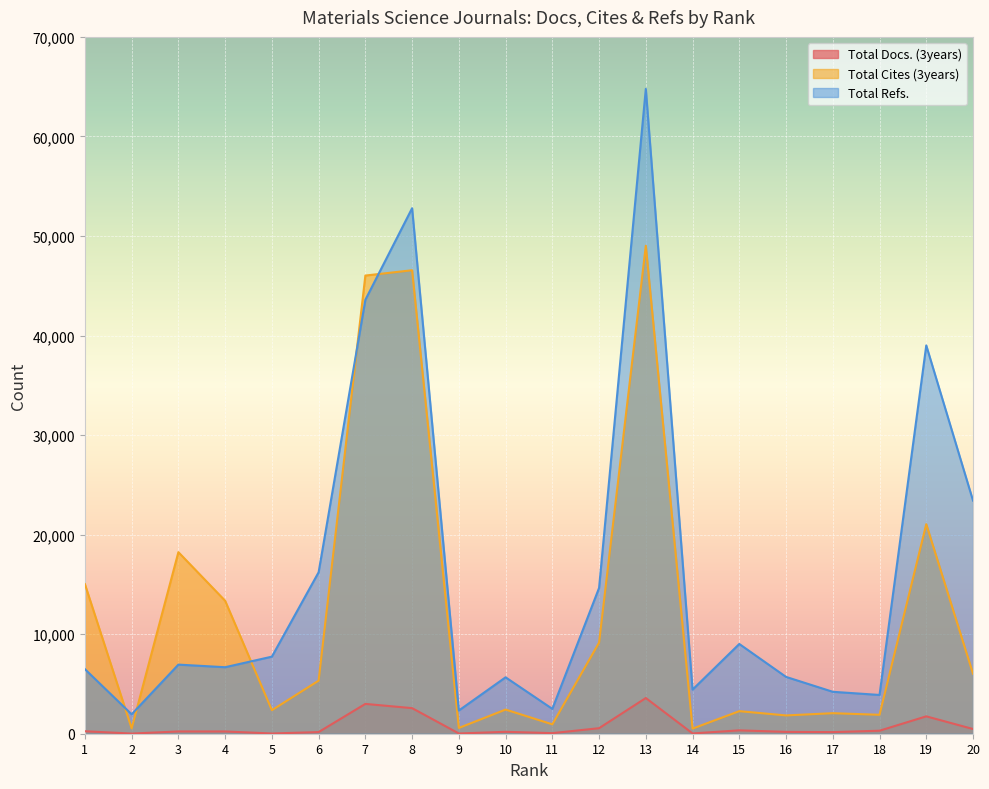

What are all the series names shown in the legend?

Total Docs. (3years), Total Cites (3years), Total Refs.